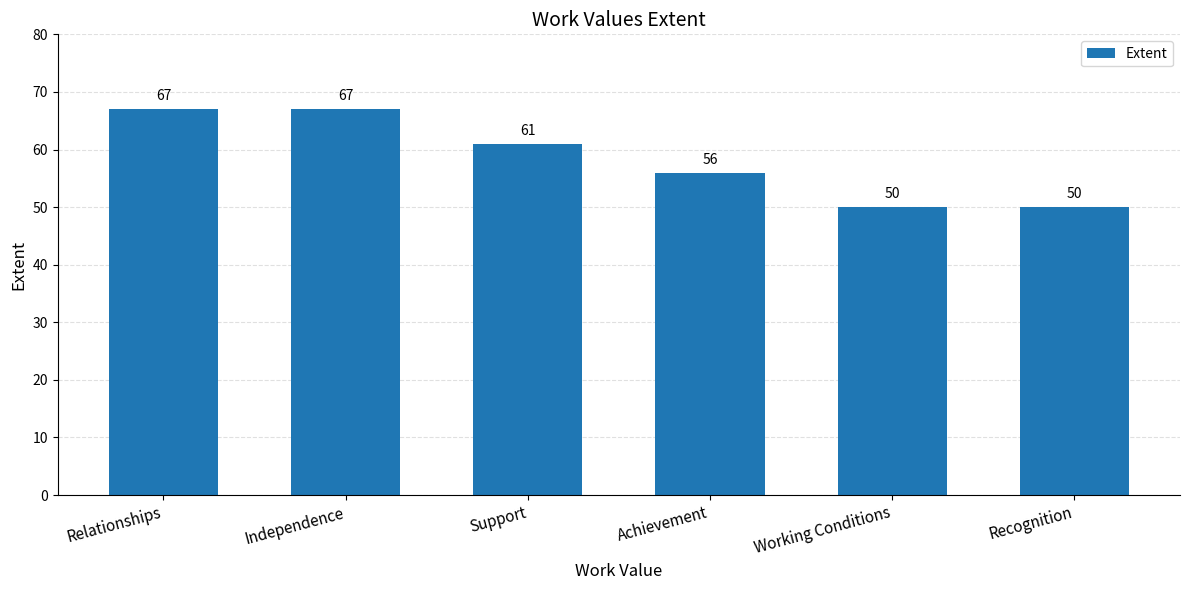

What is the greatest value displayed?

67